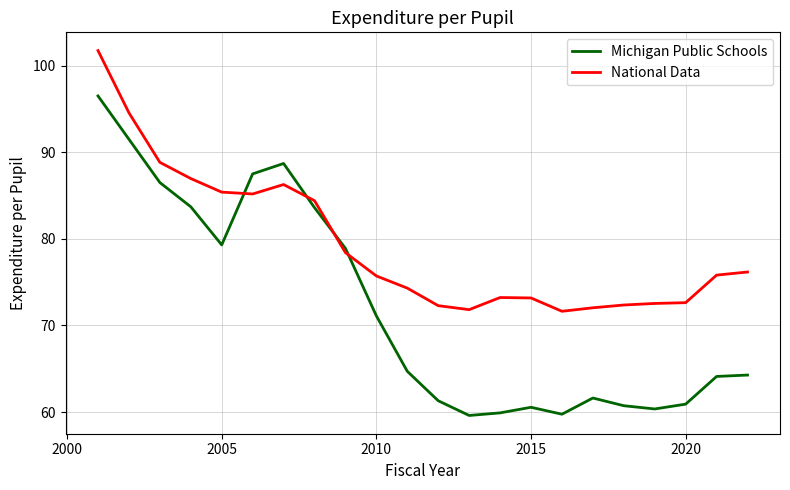

List the series in order of their overall mean, highest first.

National Data, Michigan Public Schools